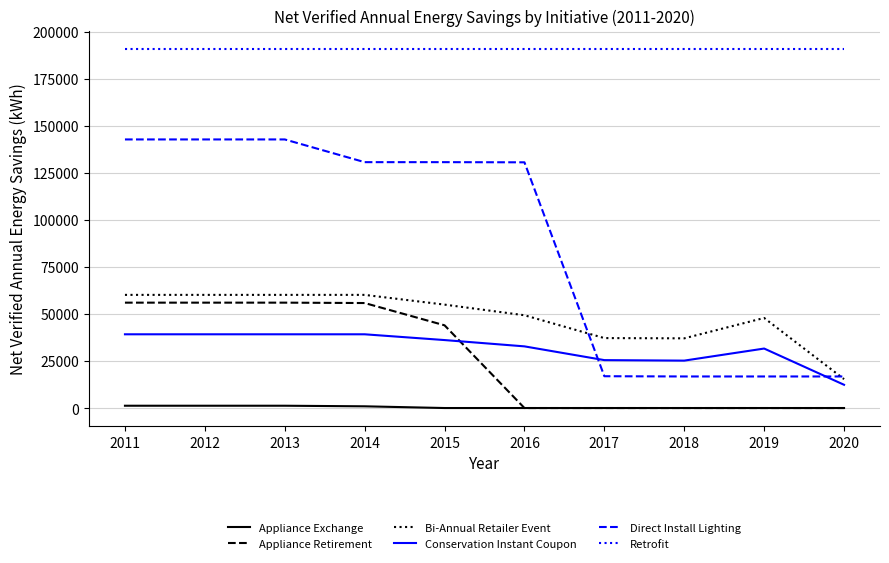

Which series has the largest total across all categories?

Retrofit